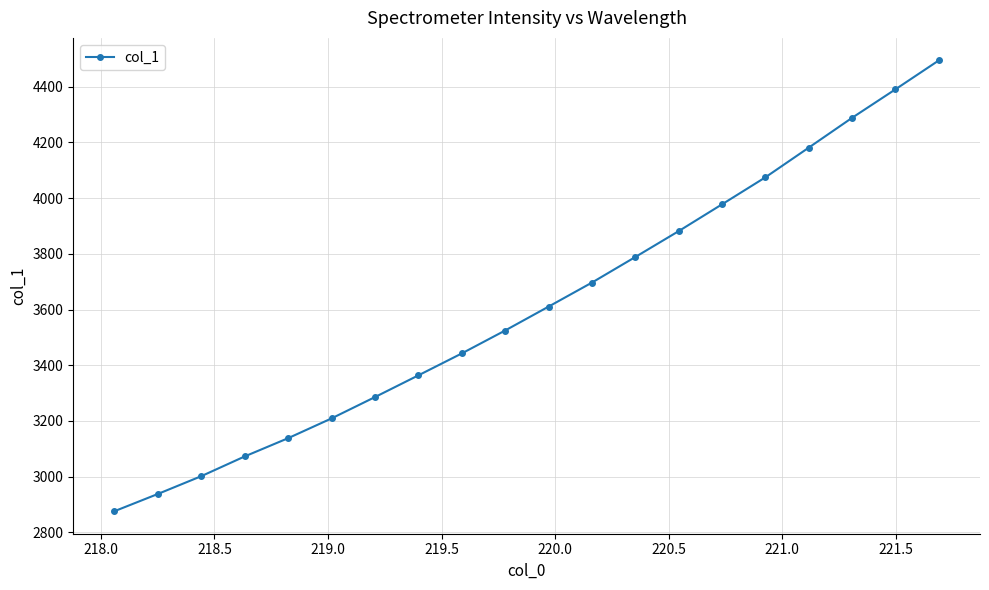

What is the difference between the maximum and minimum values?

1619.1